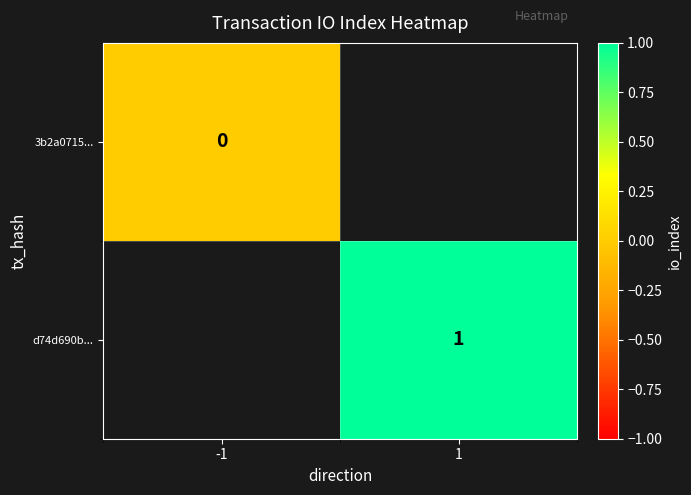

How many distinct data groups are displayed?

2